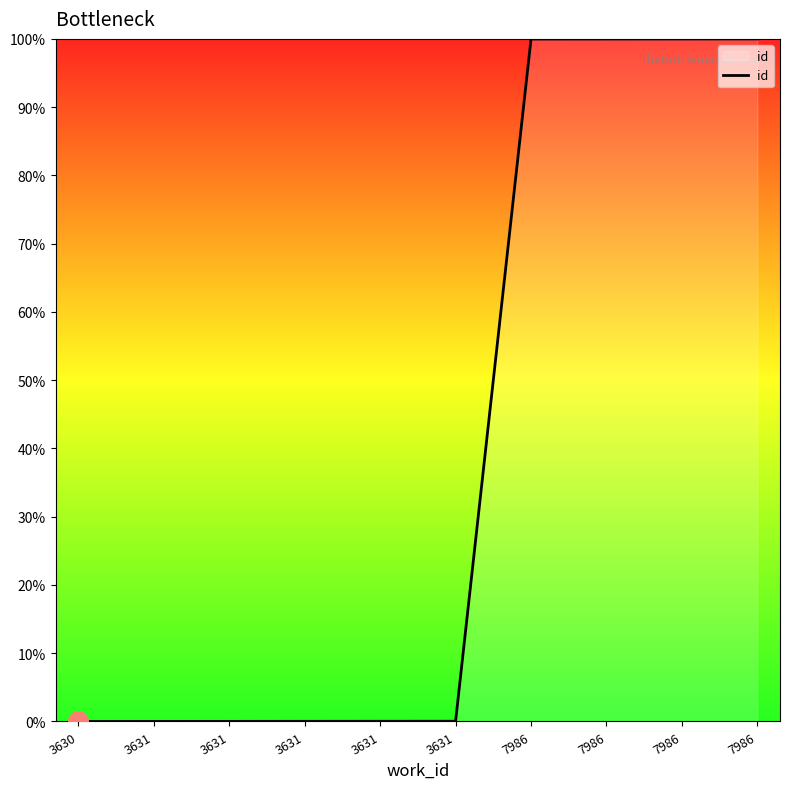

What is the change in value from 3631 to 7986?

+100.0